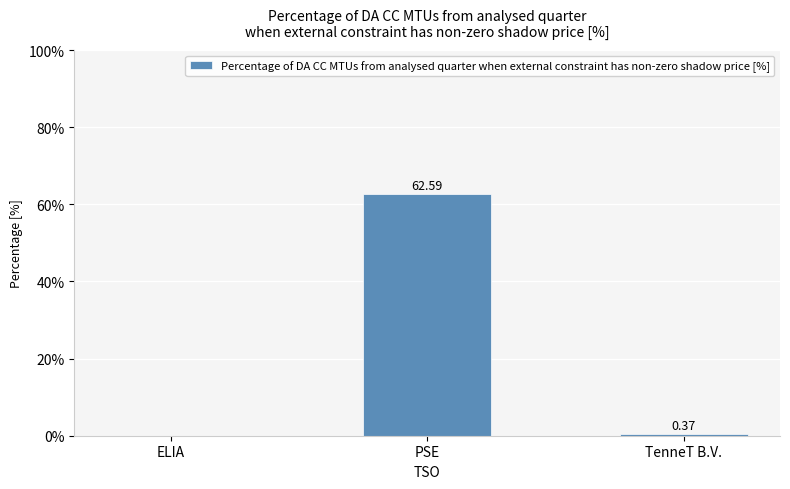

The chart shows a value of 83.1 at PSE. True or false?

False